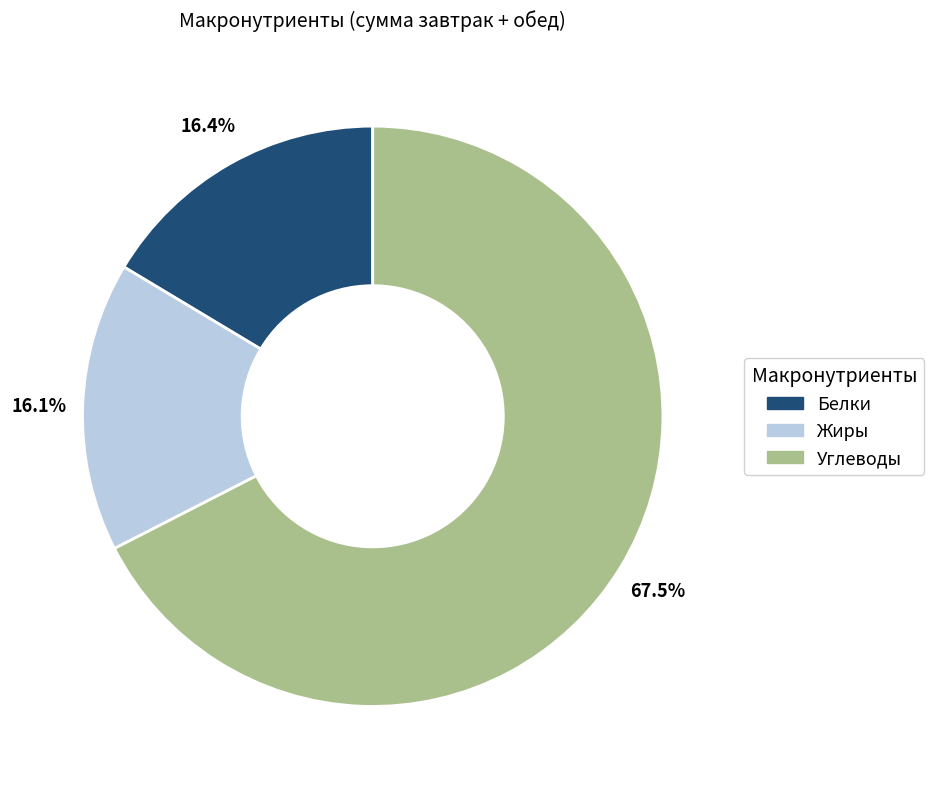

Is there any slice that represents more than half of the pie?

Yes